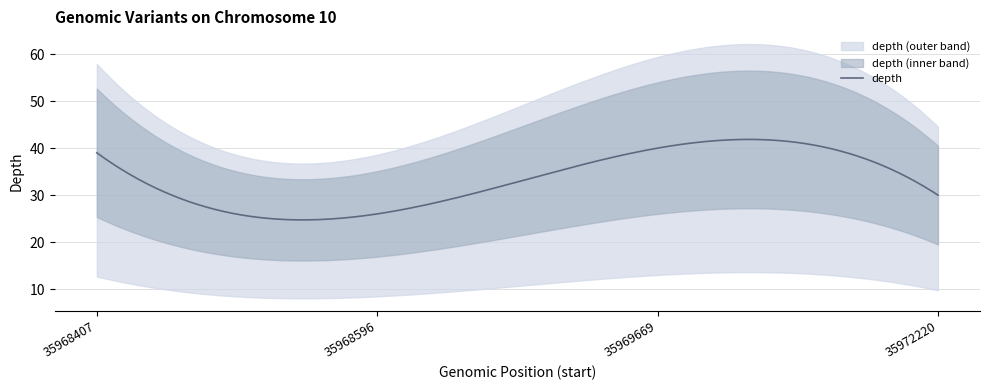

How many points are higher than both their immediate neighbors (excluding endpoints)?

1